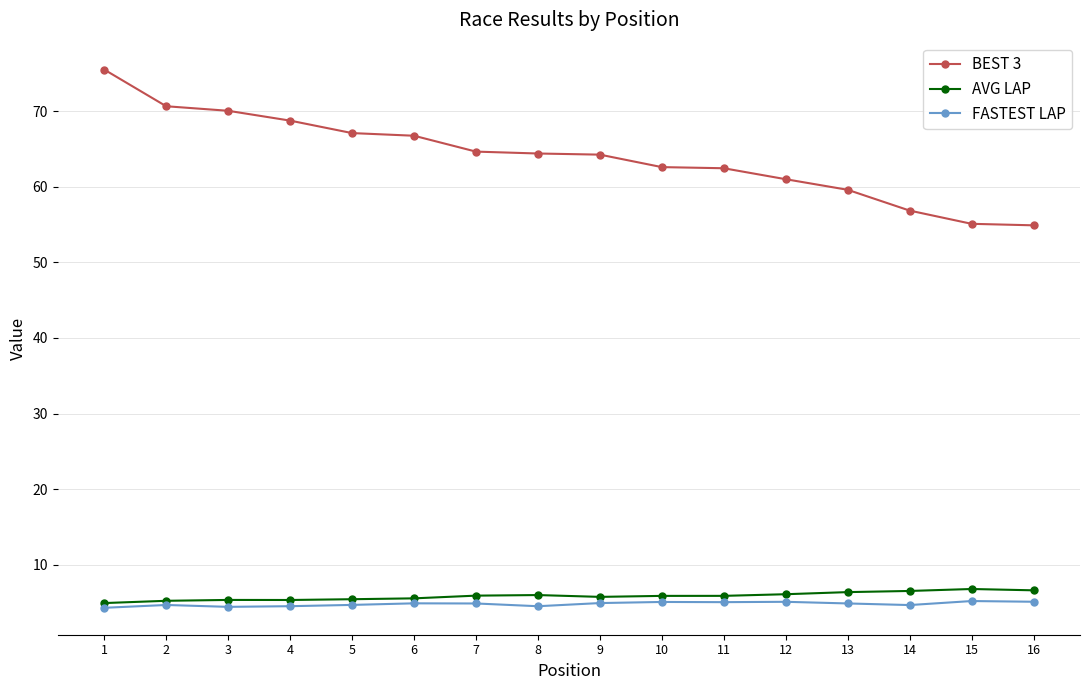

Where does the BEST 3 series first go above 64?

1